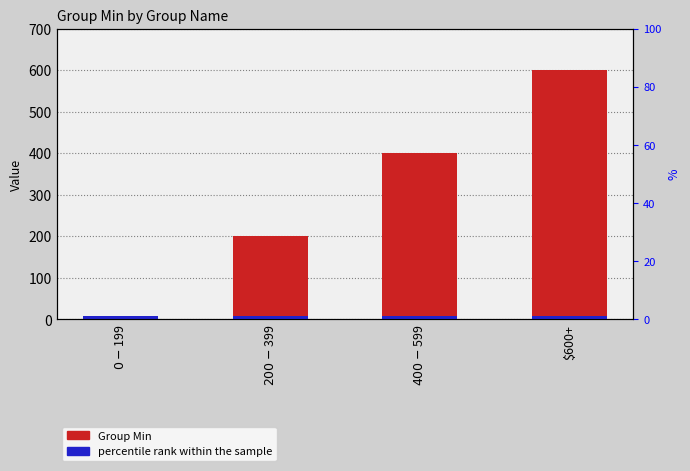

Is it true that percentile rank within the sample equals 3 at $0-$199?

False